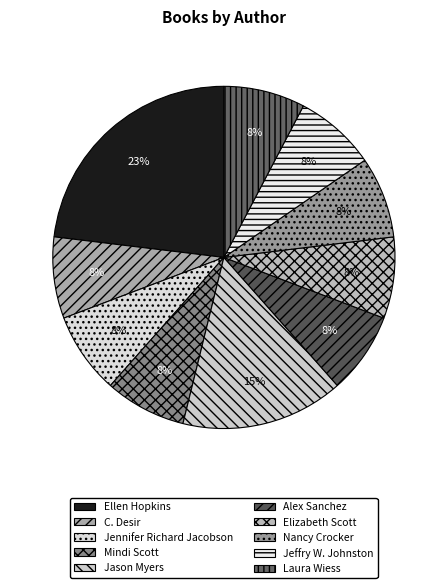

What percentage is the C. Desir slice, to the nearest percent?

8%